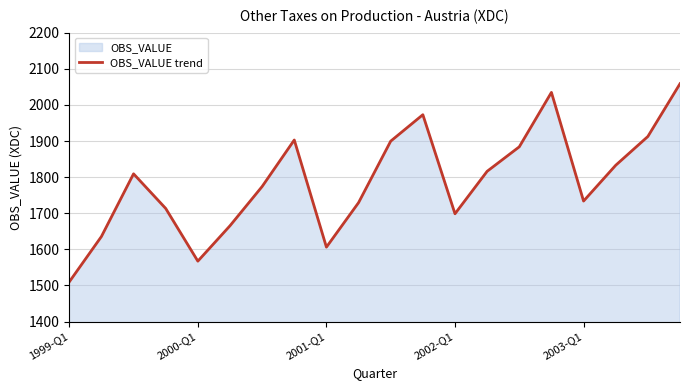

How many lines are shown in the chart?

1